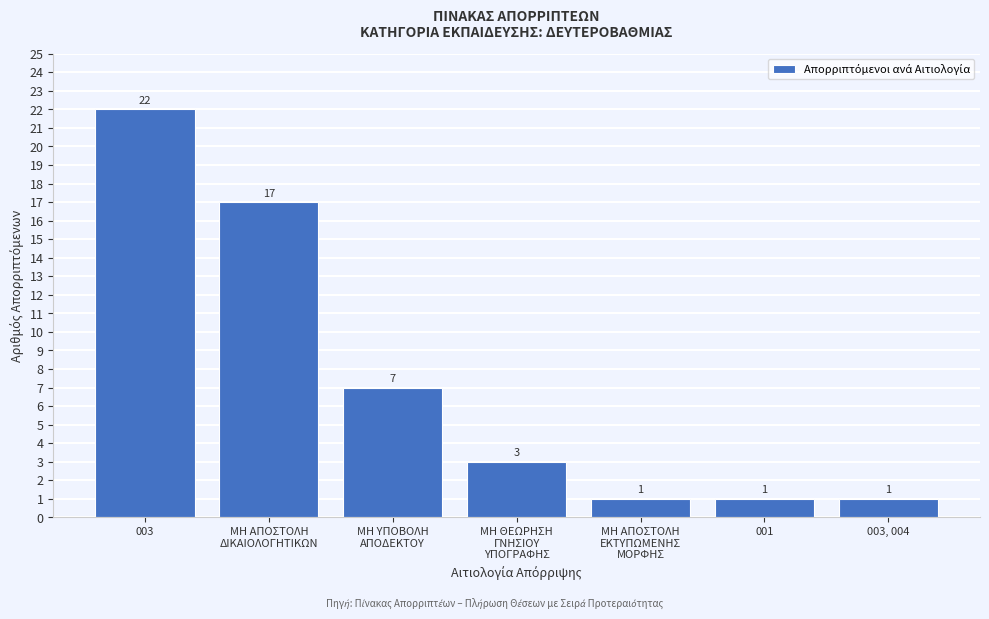

Reading left to right, list all the values displayed in this chart.

22	17	7	3	1	1	1